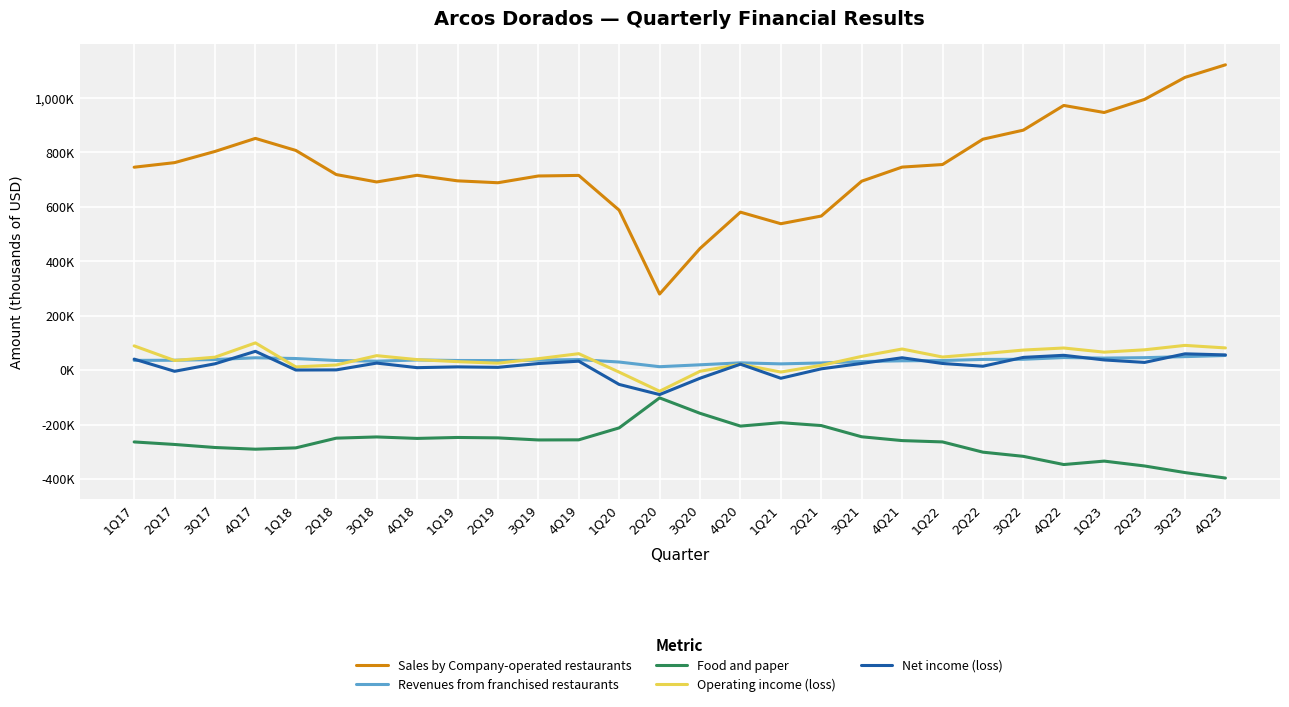

Which series ends up on top after the final intersection of Revenues from franchised restaurants and Net income (loss)?

Net income (loss)